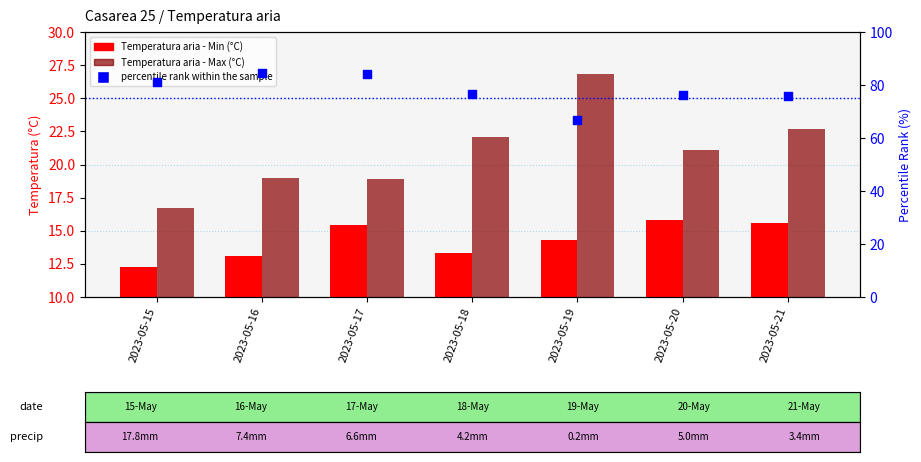

Which series reaches the maximum Y coordinate?

percentile rank within the sample